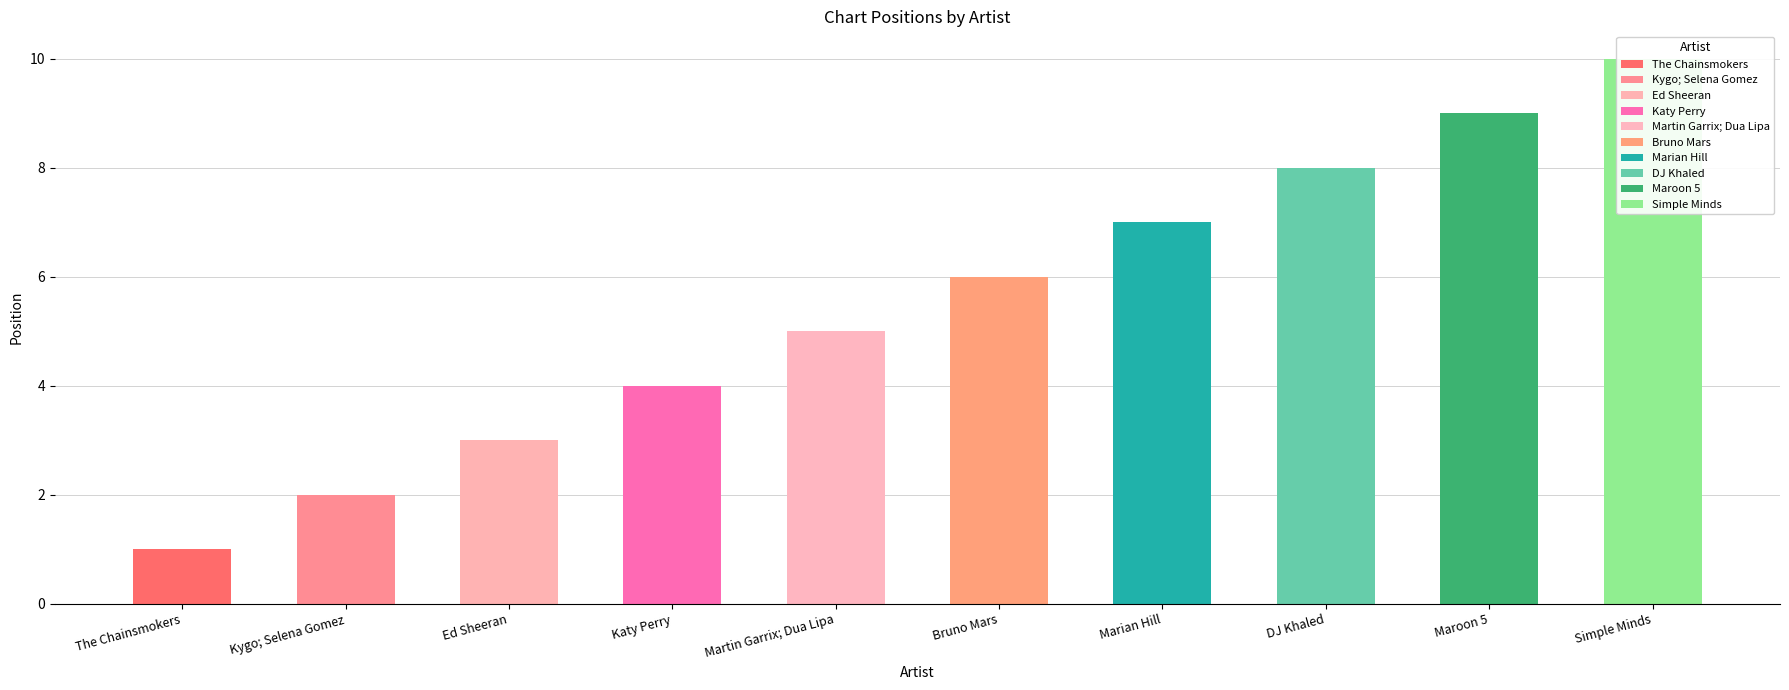

Where does the data first go above 6?

Marian Hill